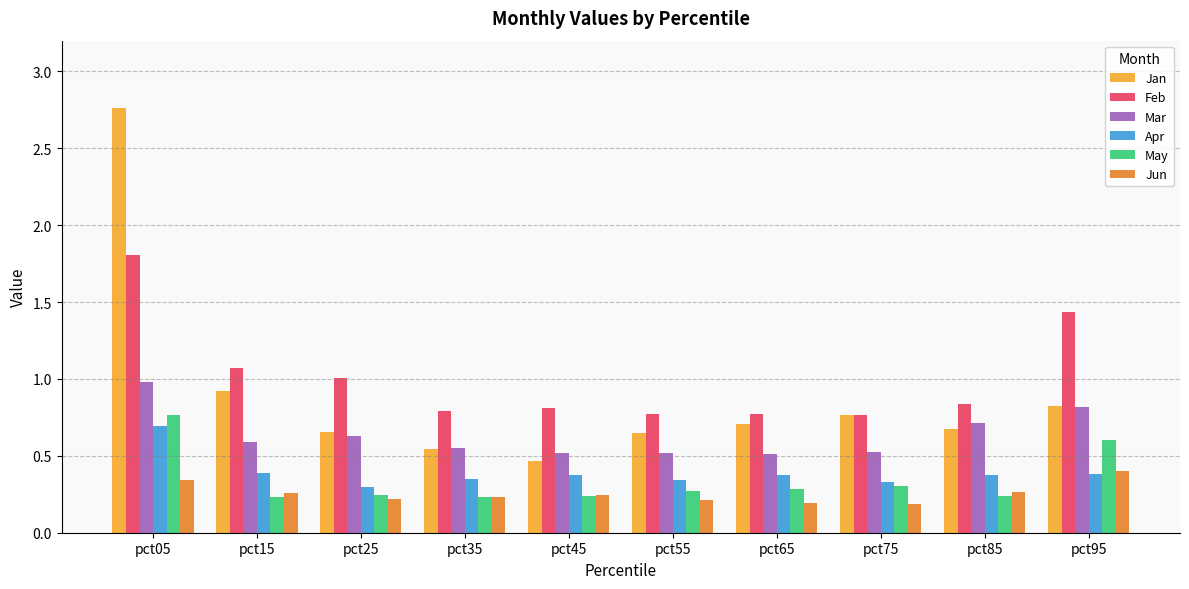

Is the value of May at pct65 greater than the value of Jun at pct65?

Yes